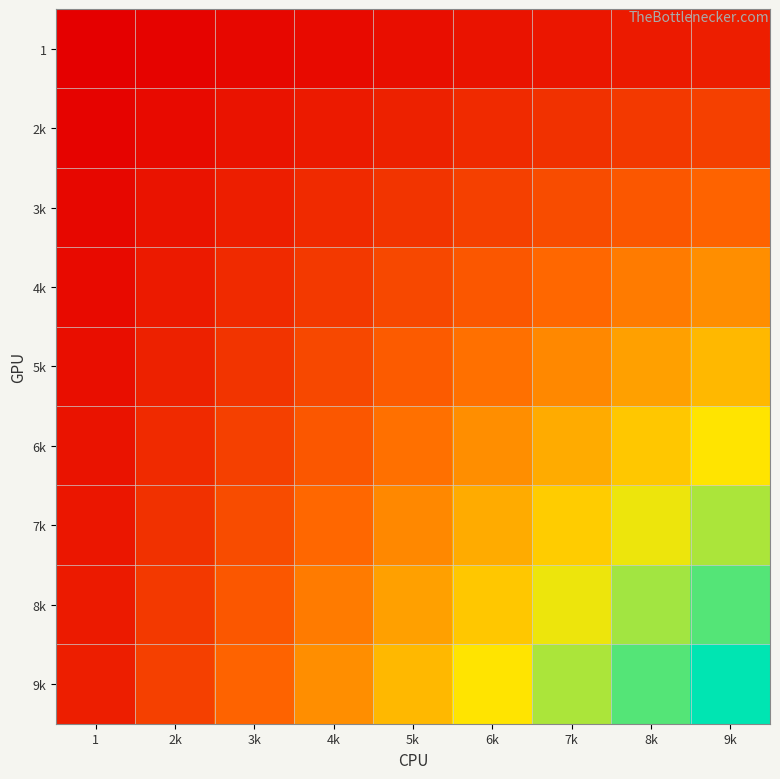

What is the minimum value shown in the chart?

1